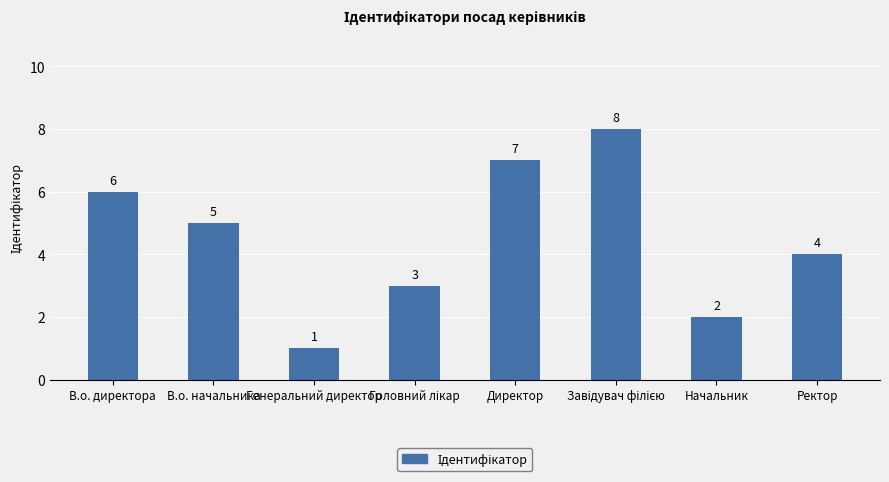

Which has a higher value, В.о. начальника or Директор?

Директор